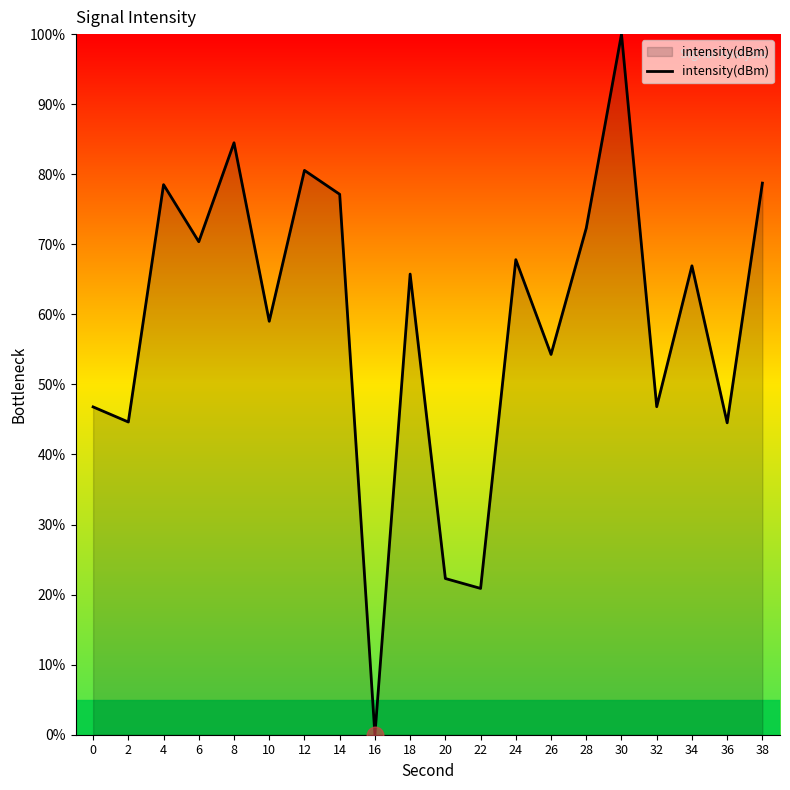

Which category has the lowest value across all series?

16